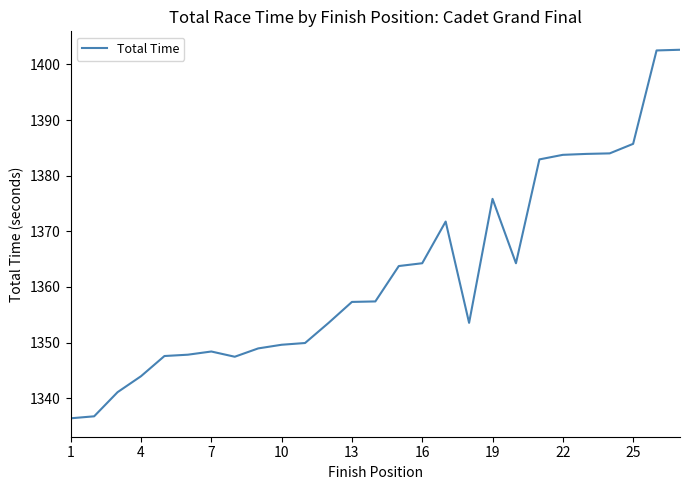

How many categories are shown in the chart?

27